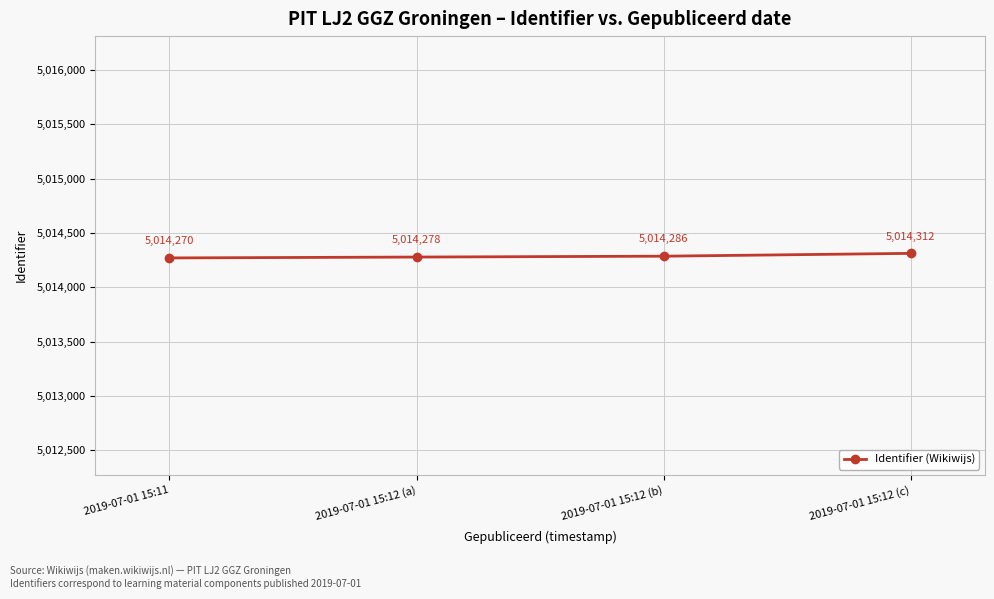

What is the label of the 1st point from the left?

2019-07-01 15:11